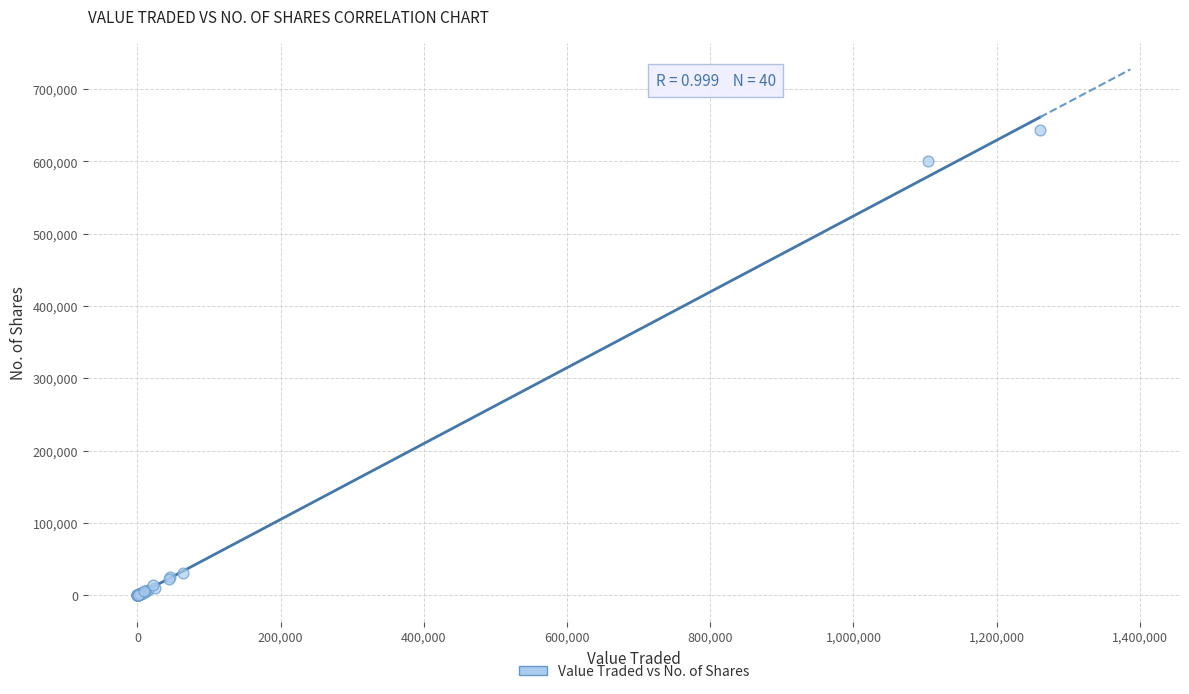

What Y value in the scatter plot is closest to 321560?

600108